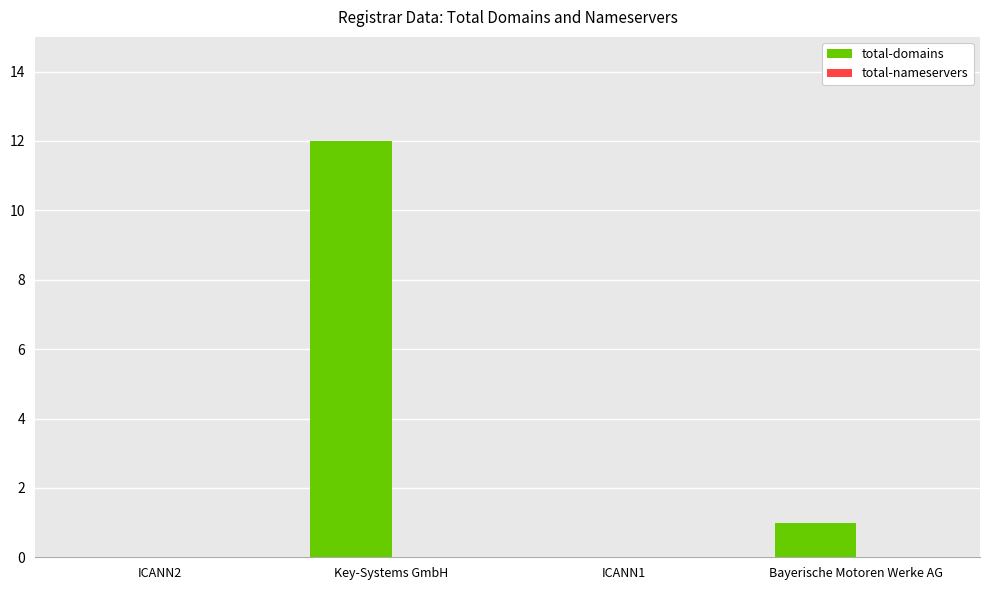

What is the maximum value shown in the chart?

12